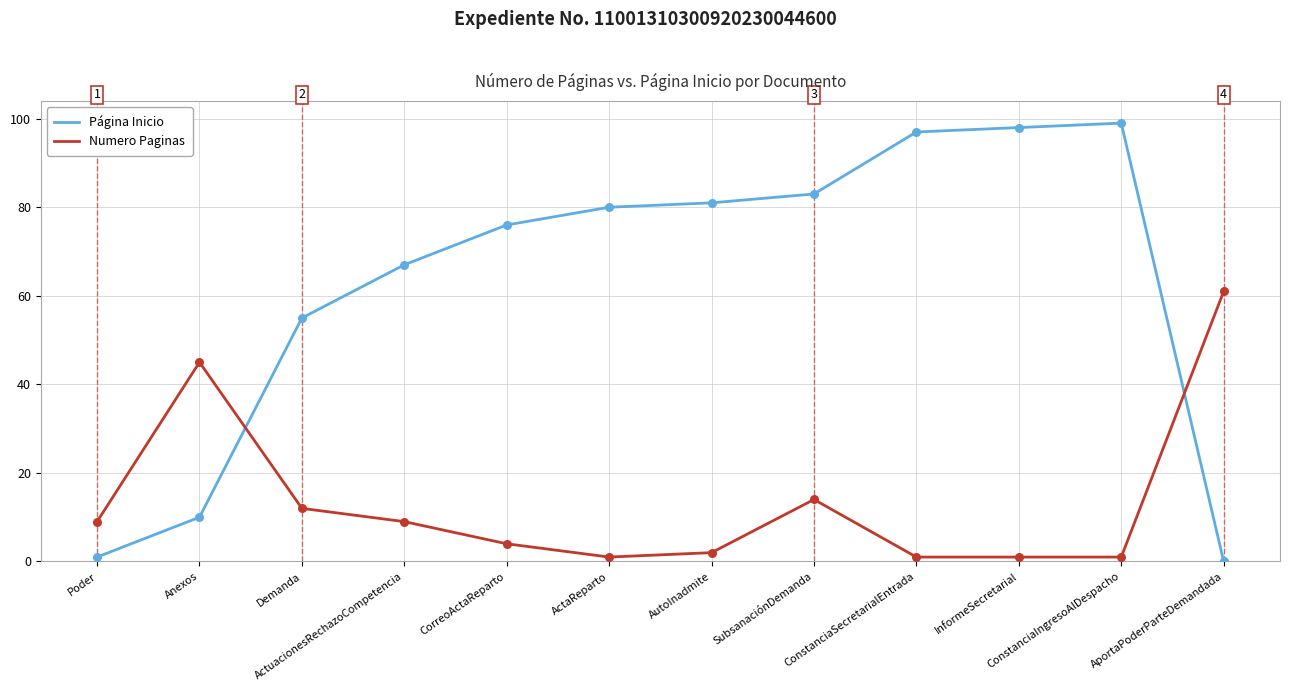

Which series ends up on top after the final intersection of Numero Paginas and Página Inicio?

Numero Paginas